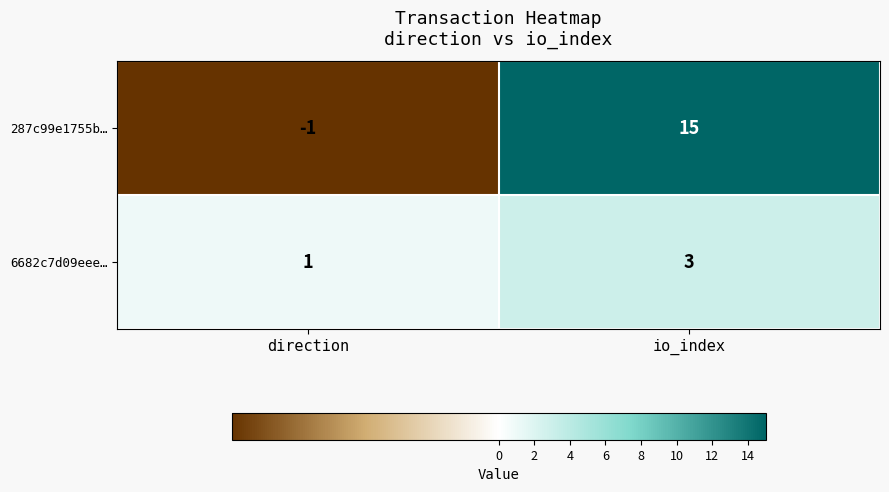

At which category does the chart reach its peak across all series?

io_index